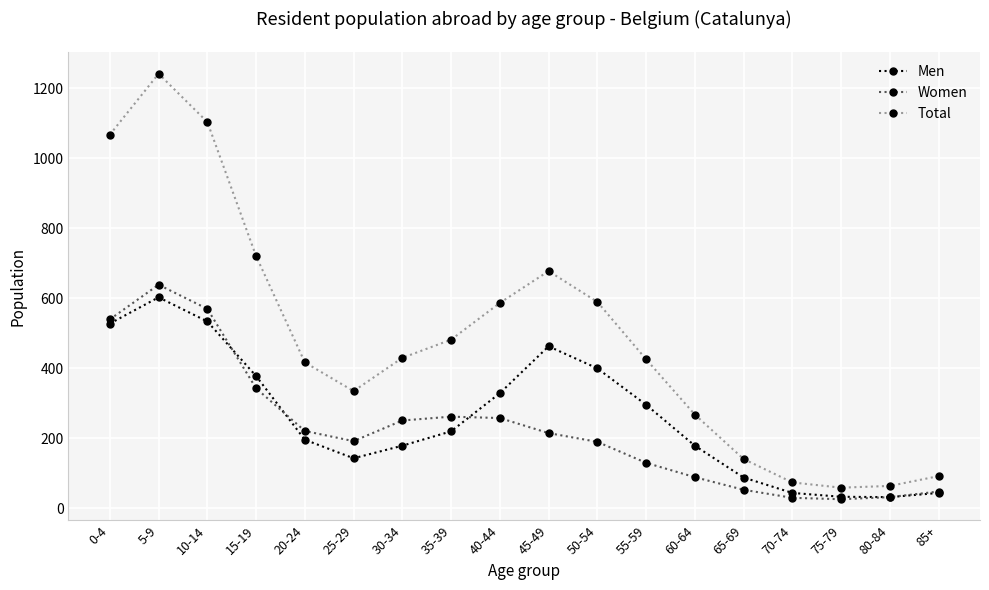

Which series has the widest spread of values?

Total